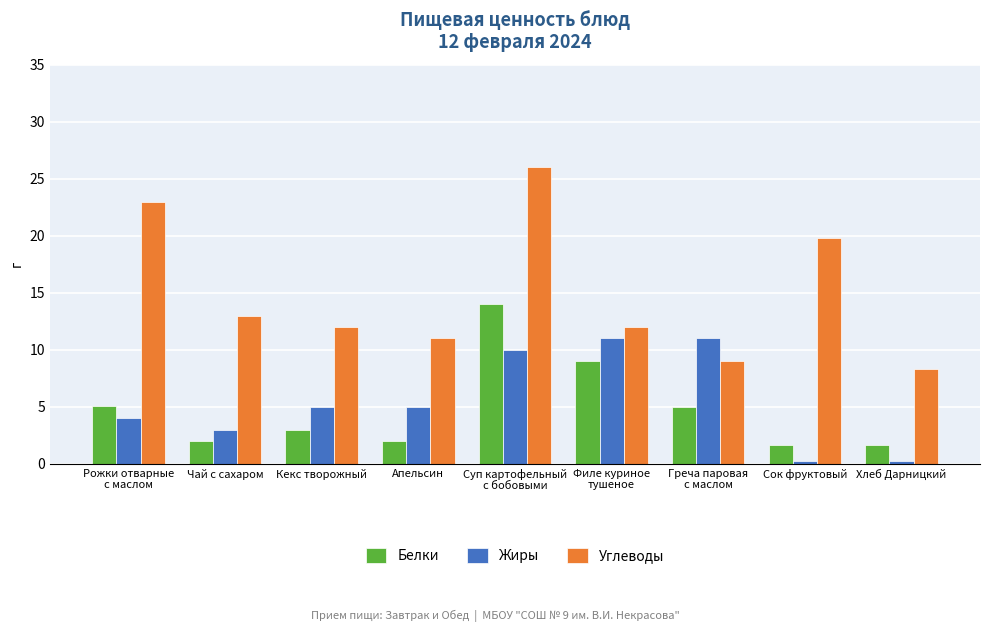

What is the difference between the highest and lowest values at Суп картофельный
с бобовыми?

16.0